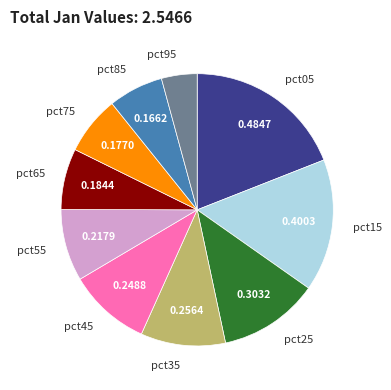

Combined, do pct45 and pct55 account for over 50%?

No